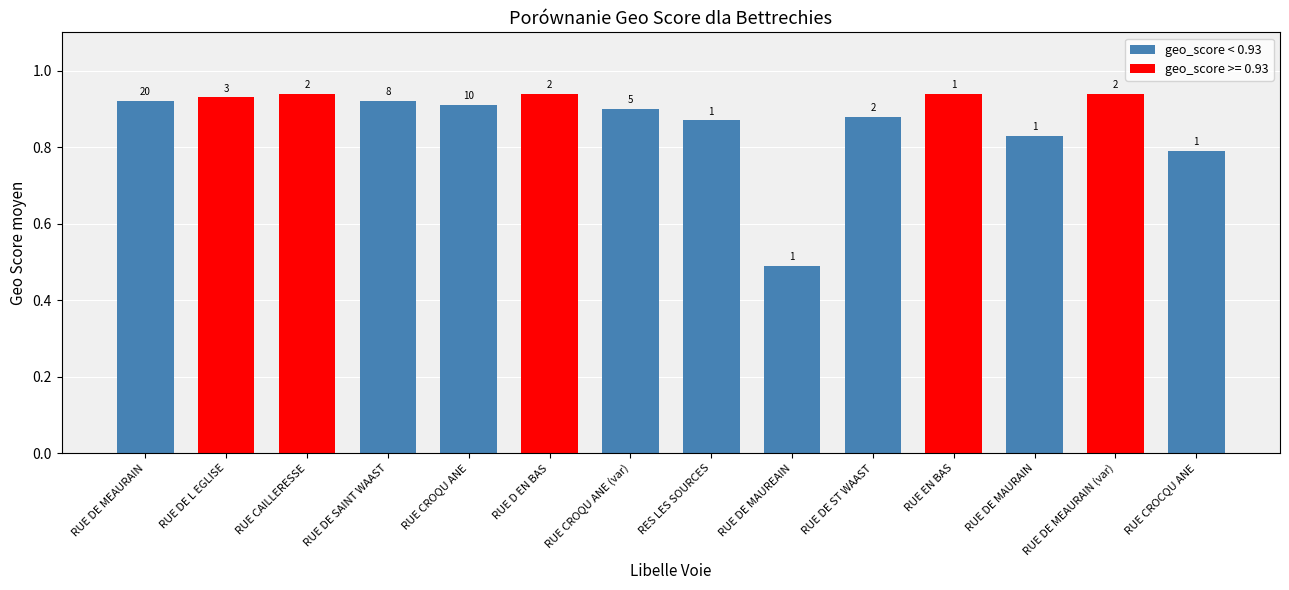

True or false: the data shows 0.9 at RUE DE MEAURAIN (var).

True